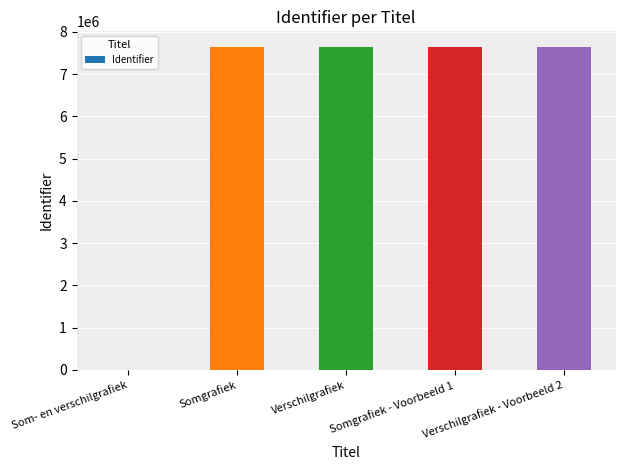

What is the maximum value shown in the chart?

7629643